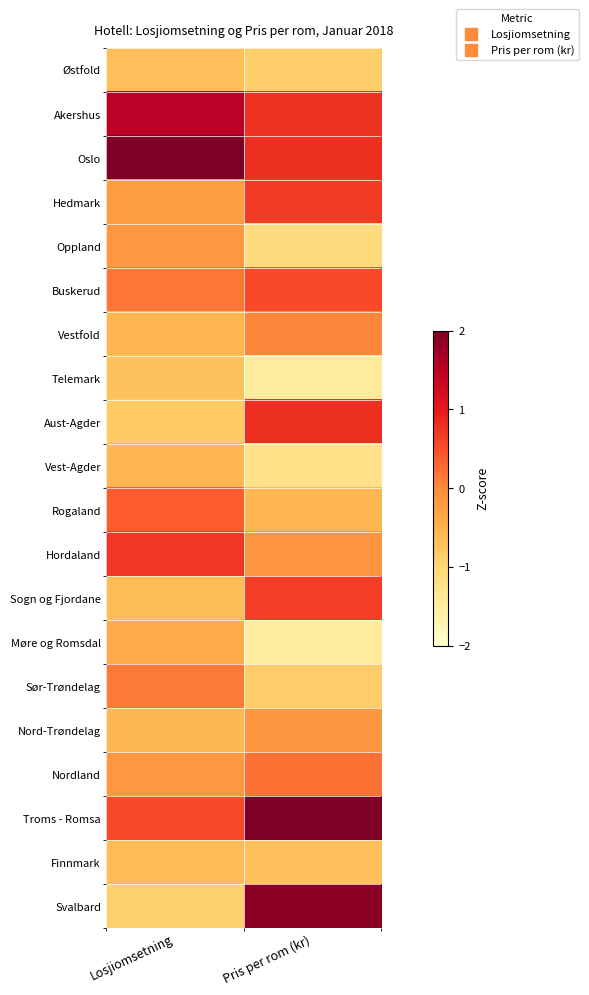

Reading right to left, what are all the values shown in this chart?

Østfold: Pris per rom (kr)=-0.9	Losjiomsetning=-0.7
Akershus: Pris per rom (kr)=0.8	Losjiomsetning=1.5
Oslo: Pris per rom (kr)=0.8	Losjiomsetning=3.5
Hedmark: Pris per rom (kr)=0.7	Losjiomsetning=-0.2
Oppland: Pris per rom (kr)=-1.1	Losjiomsetning=-0.2
Buskerud: Pris per rom (kr)=0.5	Losjiomsetning=0.2
Vestfold: Pris per rom (kr)=0.1	Losjiomsetning=-0.5
Telemark: Pris per rom (kr)=-1.4	Losjiomsetning=-0.7
Aust-Agder: Pris per rom (kr)=0.8	Losjiomsetning=-0.8
Vest-Agder: Pris per rom (kr)=-1.2	Losjiomsetning=-0.6
Rogaland: Pris per rom (kr)=-0.6	Losjiomsetning=0.4
Hordaland: Pris per rom (kr)=-0.1	Losjiomsetning=0.7
Sogn og Fjordane: Pris per rom (kr)=0.6	Losjiomsetning=-0.6
Møre og Romsdal: Pris per rom (kr)=-1.5	Losjiomsetning=-0.4
Sør-Trøndelag: Pris per rom (kr)=-0.8	Losjiomsetning=0.1
Nord-Trøndelag: Pris per rom (kr)=-0.1	Losjiomsetning=-0.6
Nordland: Pris per rom (kr)=0.2	Losjiomsetning=-0.2
Troms - Romsa: Pris per rom (kr)=2.1	Losjiomsetning=0.6
Finnmark: Pris per rom (kr)=-0.7	Losjiomsetning=-0.6
Svalbard: Pris per rom (kr)=1.9	Losjiomsetning=-0.9